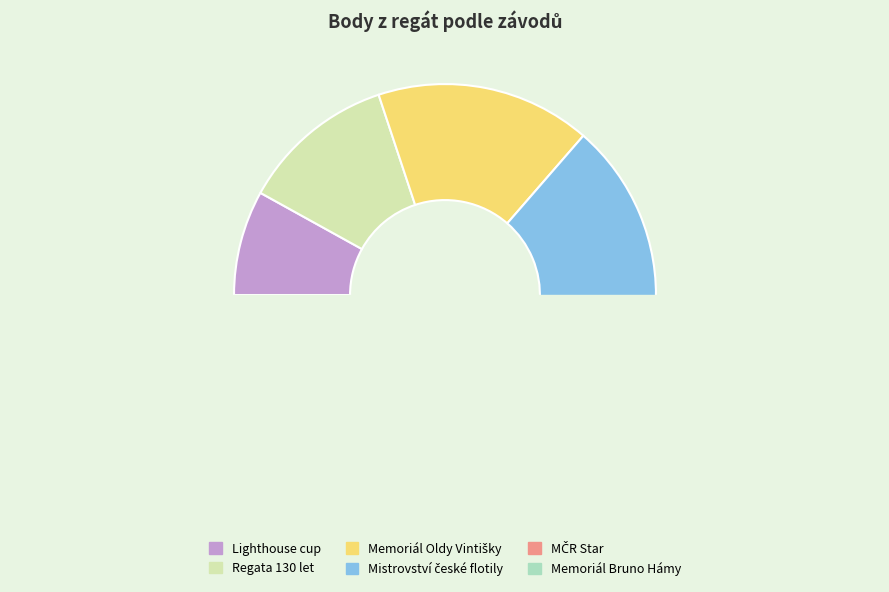

What is the change in value from Regata 130 let to Memoriál Oldy Vintišky?

+674